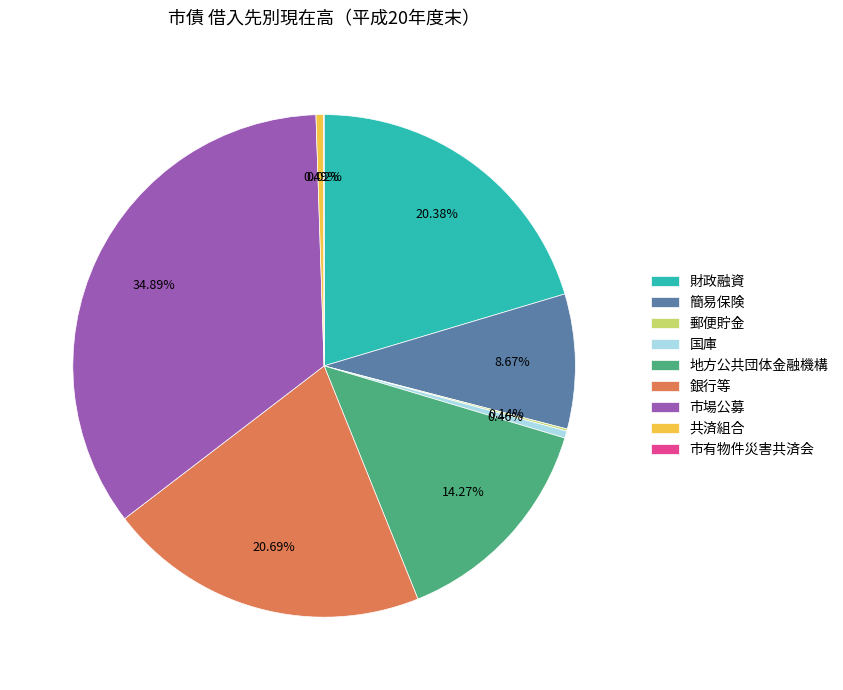

Is there a majority slice in this chart?

No